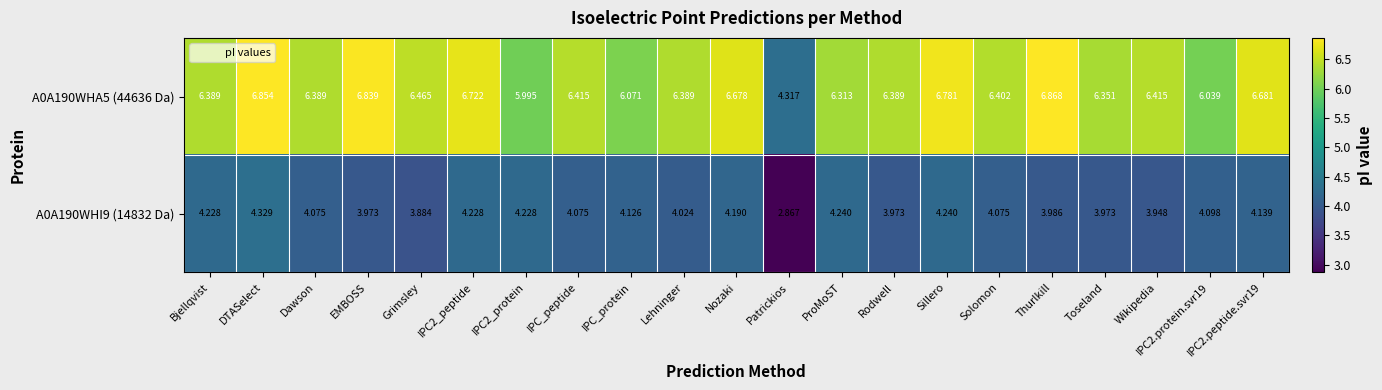

Is the value of A0A190WHI9 (14832 Da) at IPC_peptide greater than the value of A0A190WHA5 (44636 Da) at Patrickios?

No